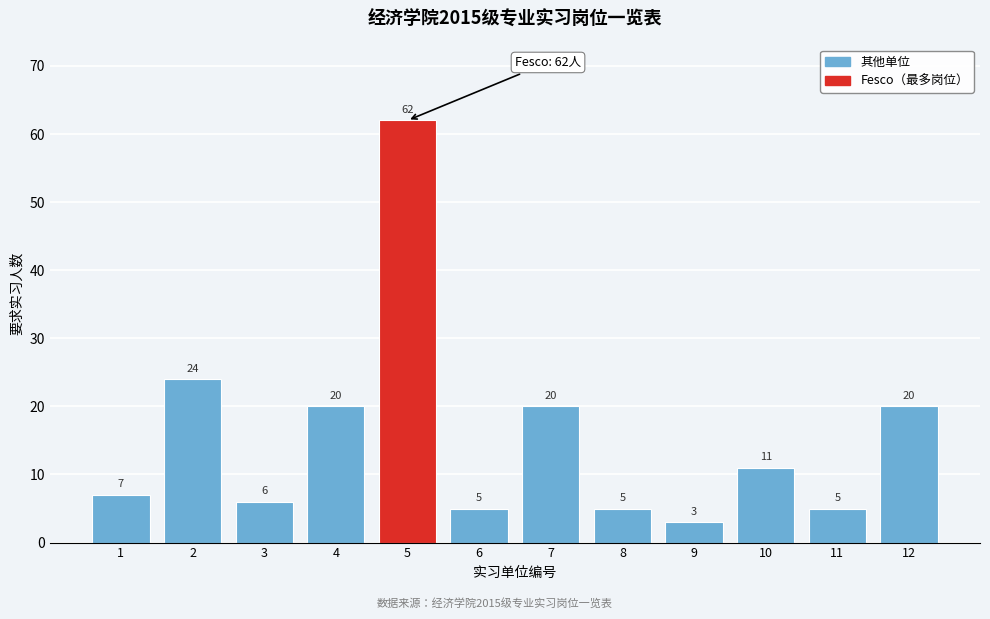

Reading left to right, extract all data points from this chart.

1=7	2=24	3=6	4=20	5=62	6=5	7=20	8=5	9=3	10=11	11=5	12=20